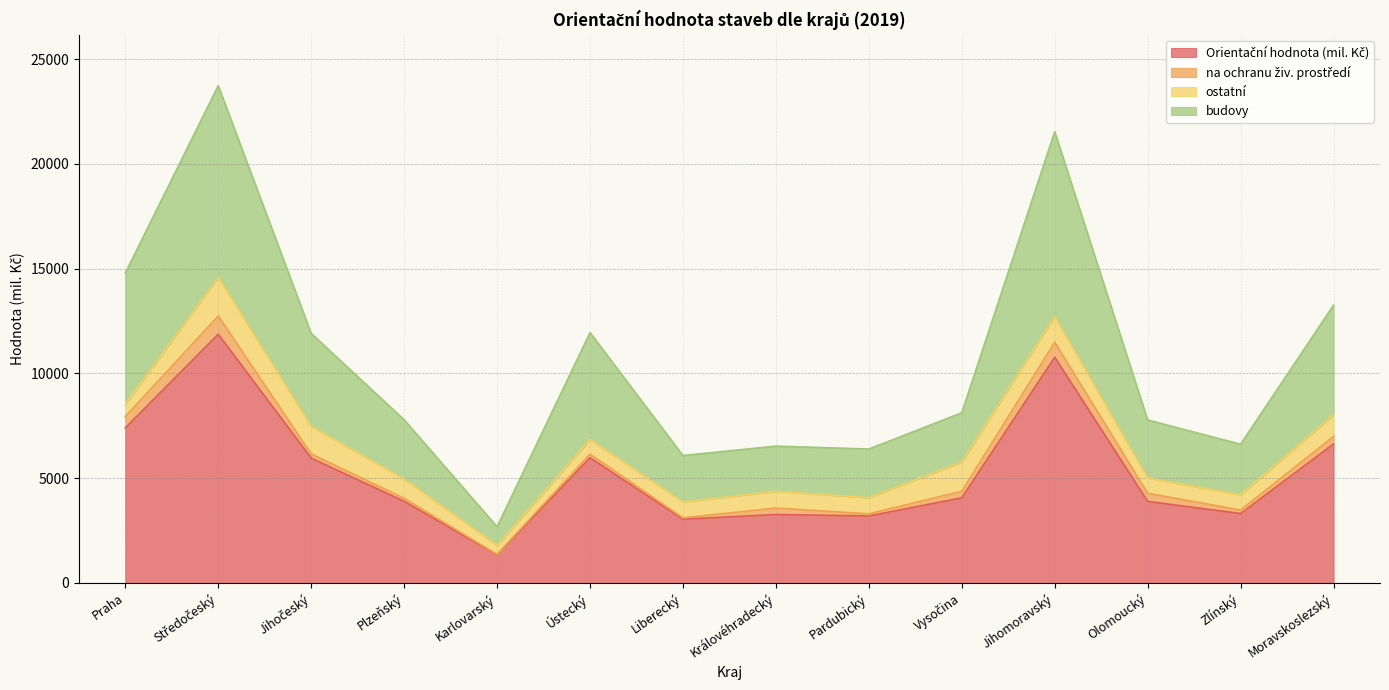

How many values in the Orientační hodnota (mil. Kč) series exceed 4059?

6